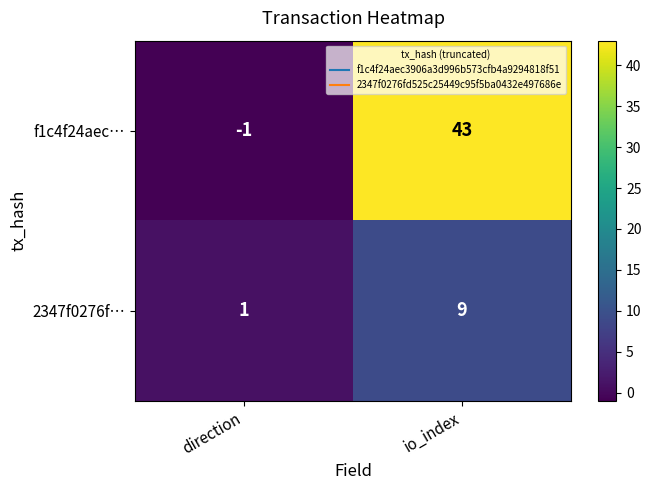

How many values in f1c4f24aec… are below zero?

1